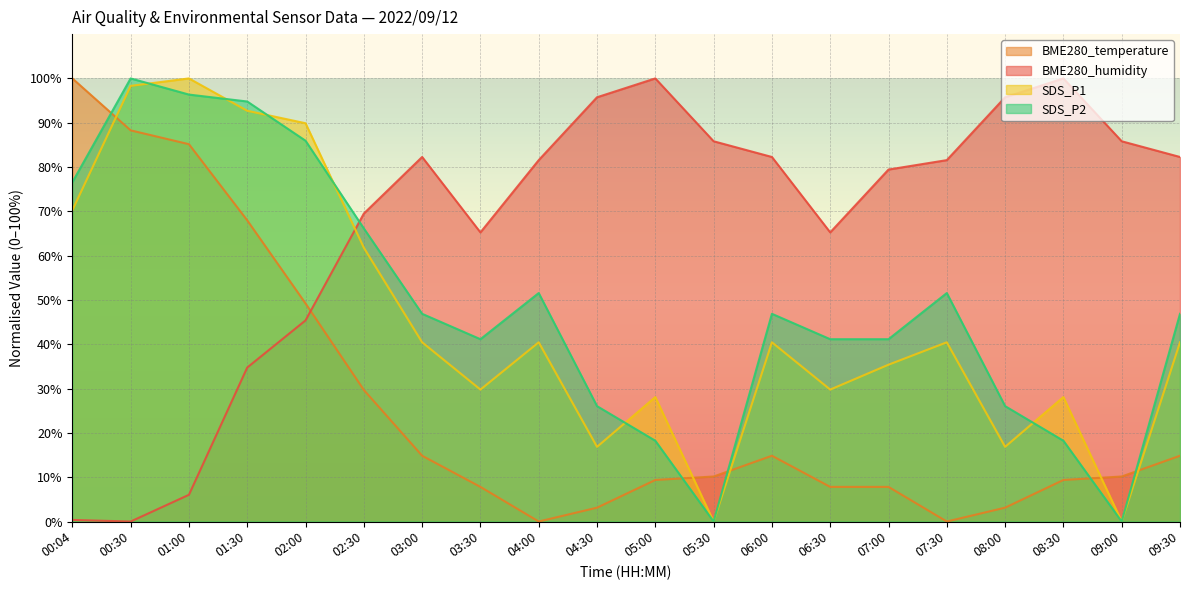

Where is the first local maximum for BME280_humidity?

03:00